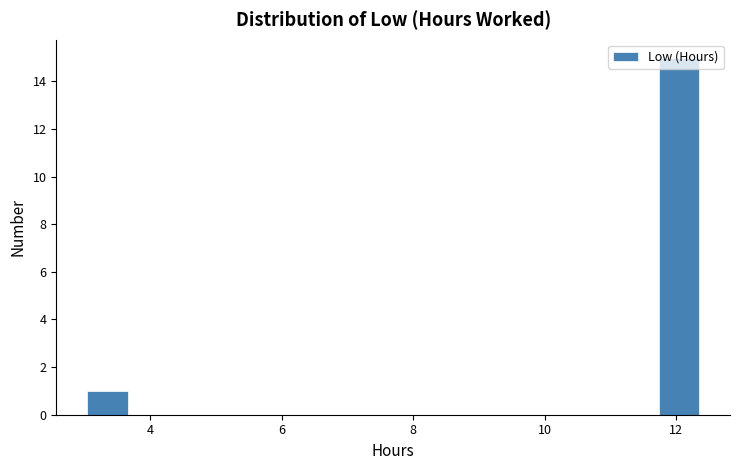

Read against the x-axis, roughly where is the centre of the tallest bar?

12.0